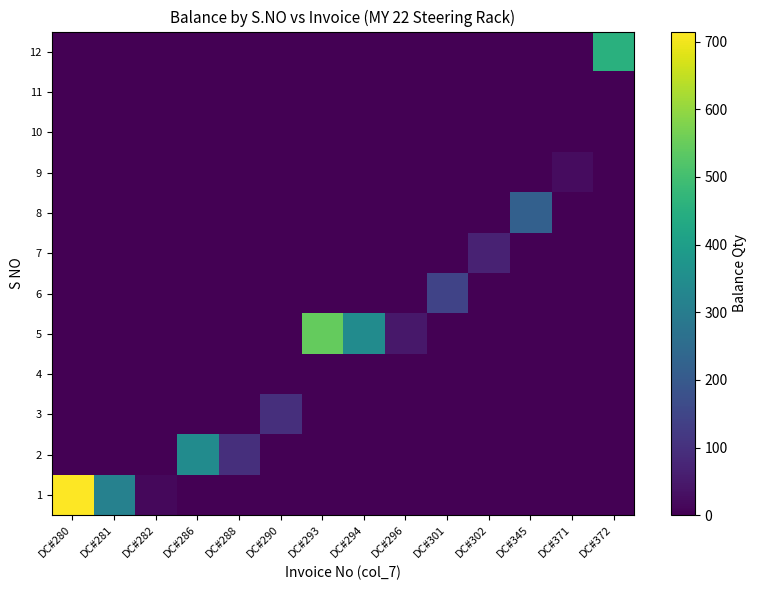

What is the total value across all series at DC#371?

25